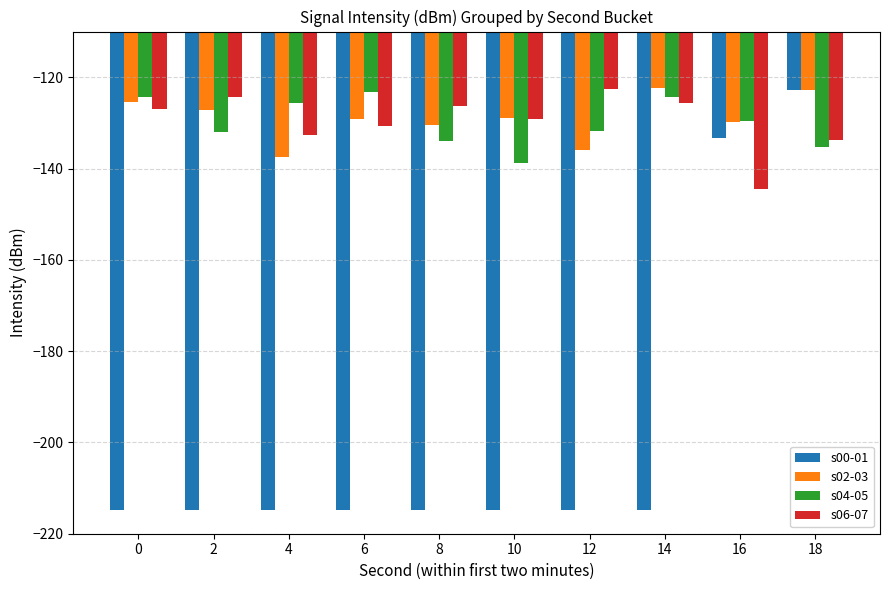

How many groups of bars are there?

10